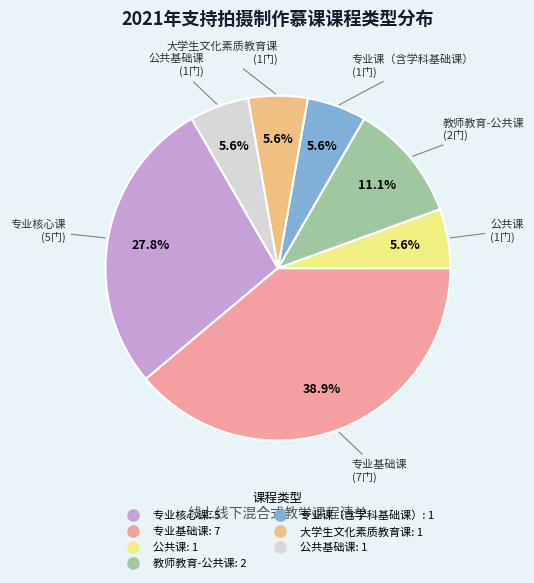

The 专业课（含学科基础课） slice represents 16% of the pie. True or false?

False